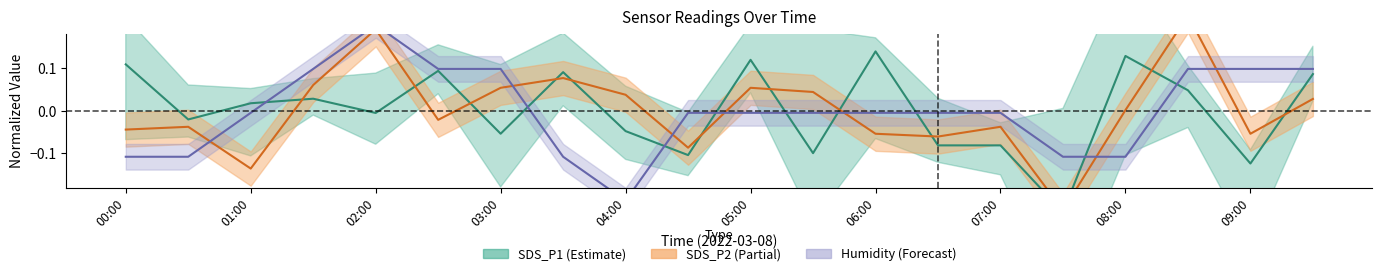

What is the label of the 14th point from the left?

06:30